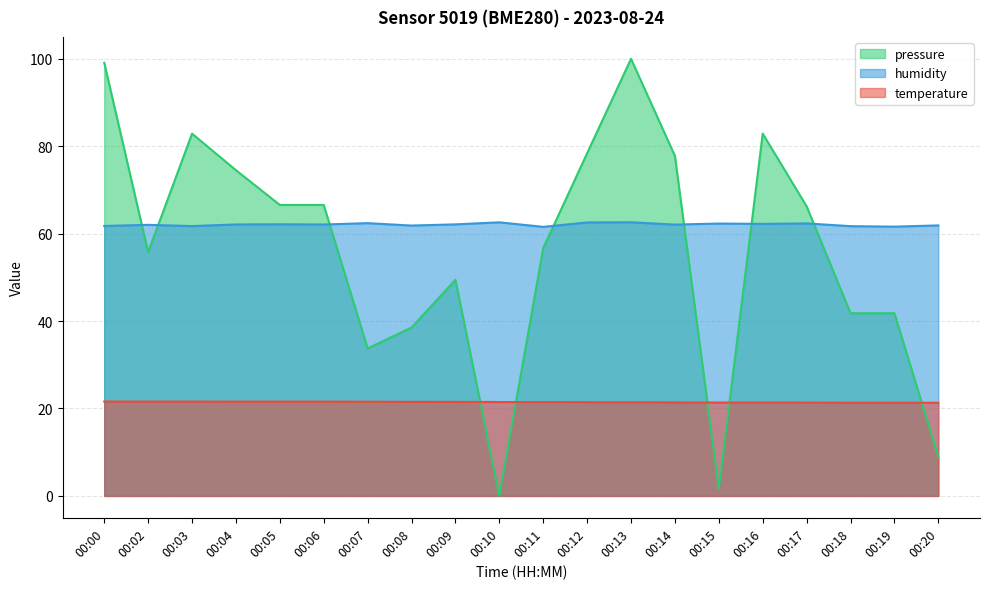

What is the sum of all pressure_norm values?

1123.2